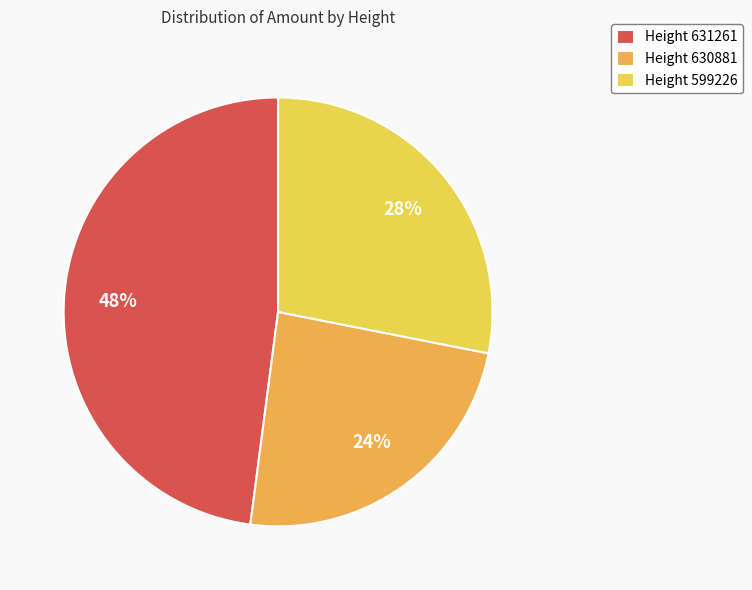

How many segments does this pie chart have?

3